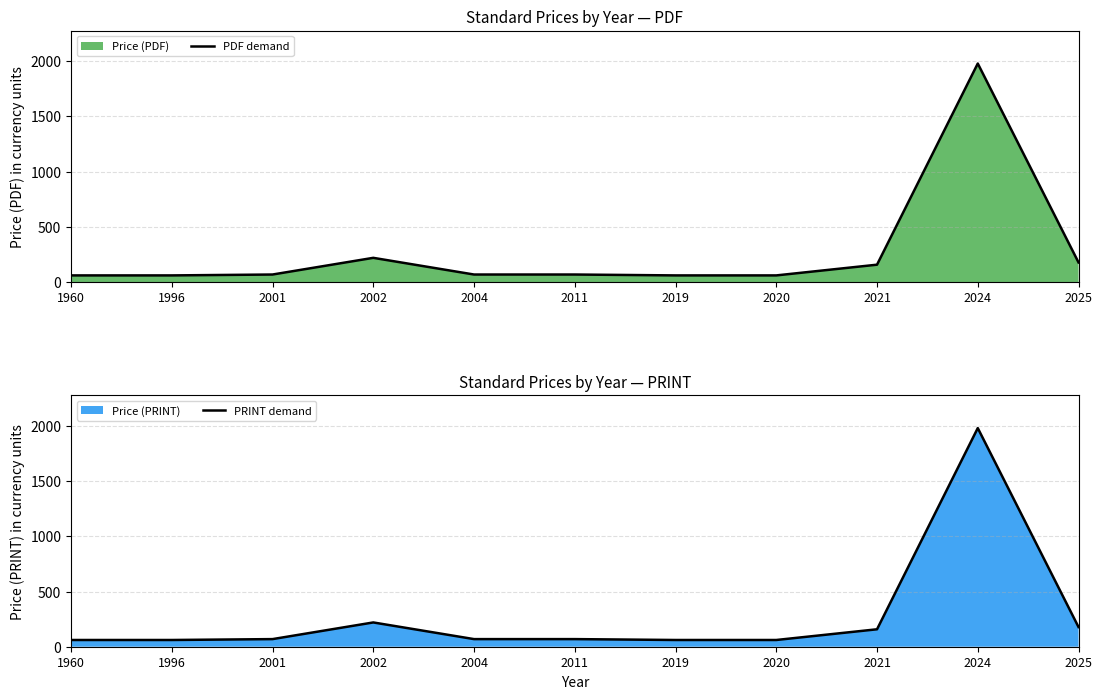

Reading right to left, transcribe all the data shown in this chart.

PDF demand: 178.3	1978.0	158.0	61.0	61.0	69.0	69.0	220.0	69.0	61.0	61.0
PRINT demand: 178.3	1981.2	158.0	61.0	61.0	69.0	69.0	220.0	69.0	61.0	61.0